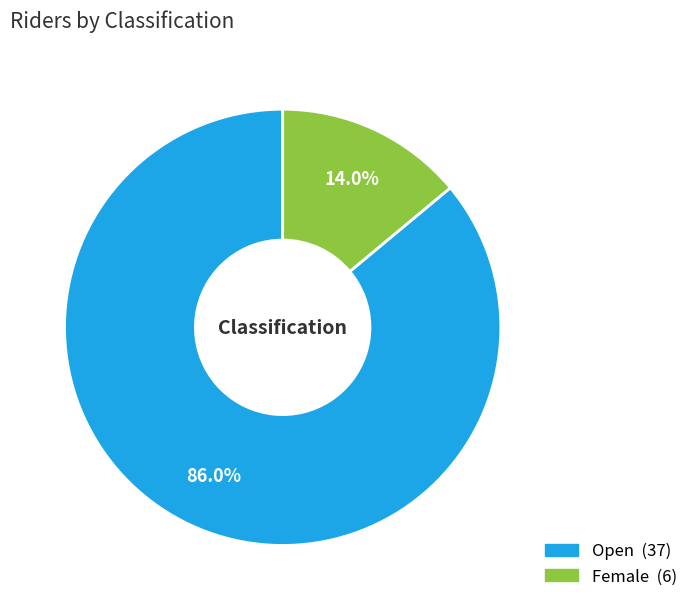

Which has a higher value, Female or Open?

Open